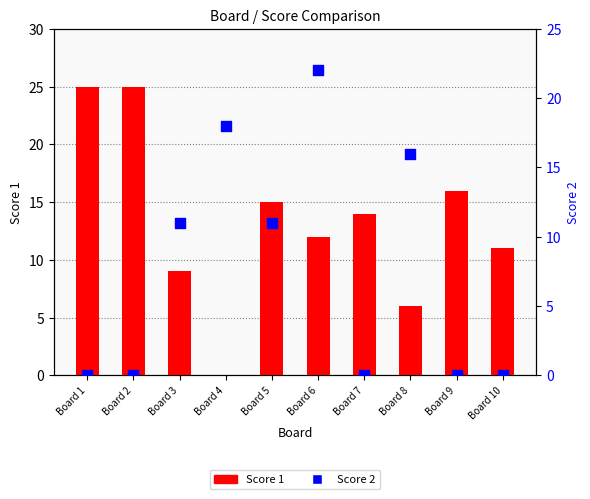

Which series reaches the minimum Y coordinate?

Score 1